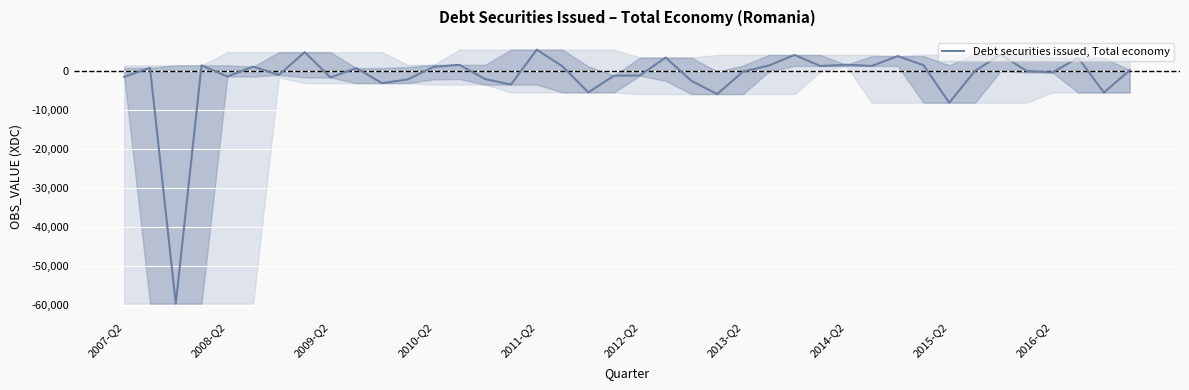

What is the minimum value shown in the chart?

-59613.8